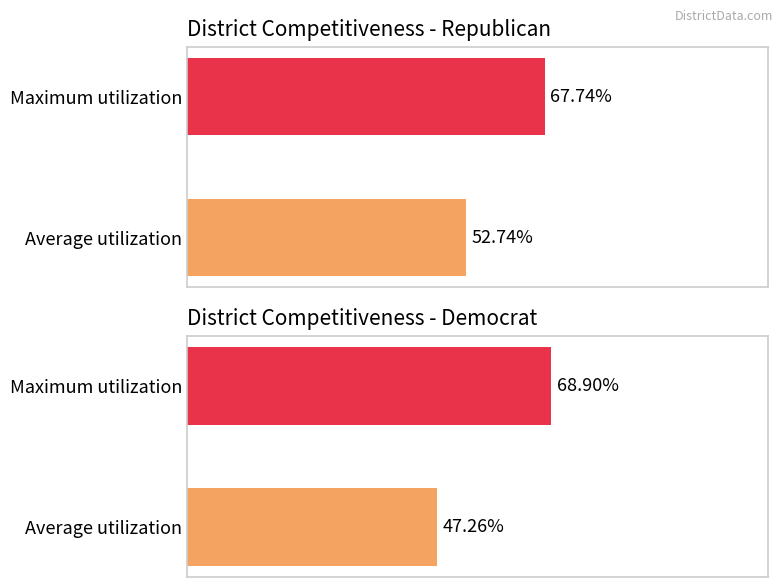

What is the value of the Ave. REP % bar at the 1st from the left?

52.7